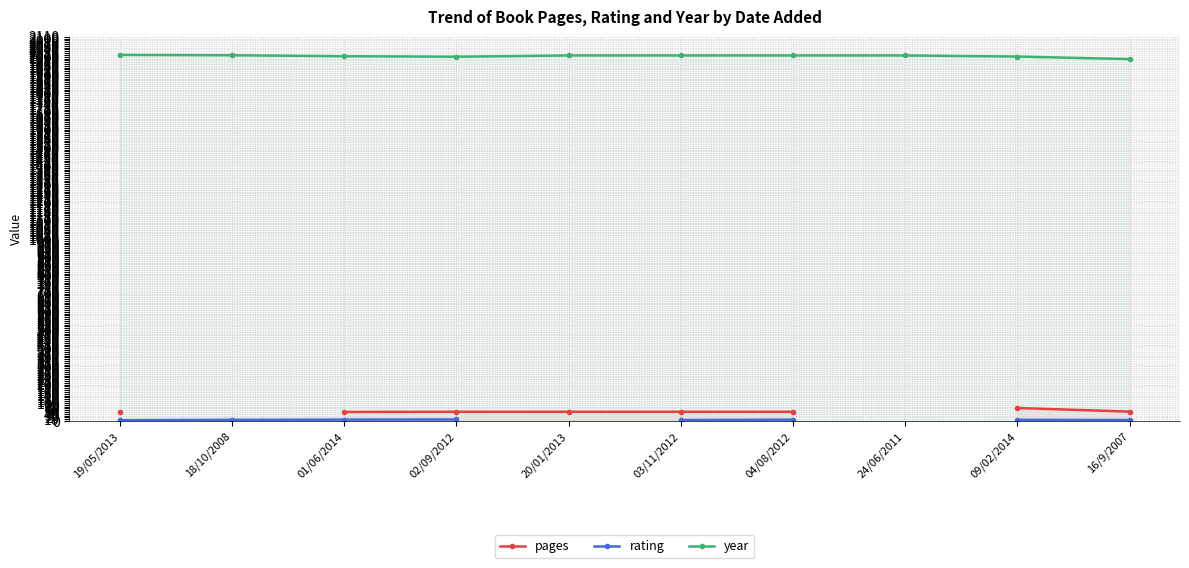

True or false: pages has a value of 71.1 at 19/05/2013.

False